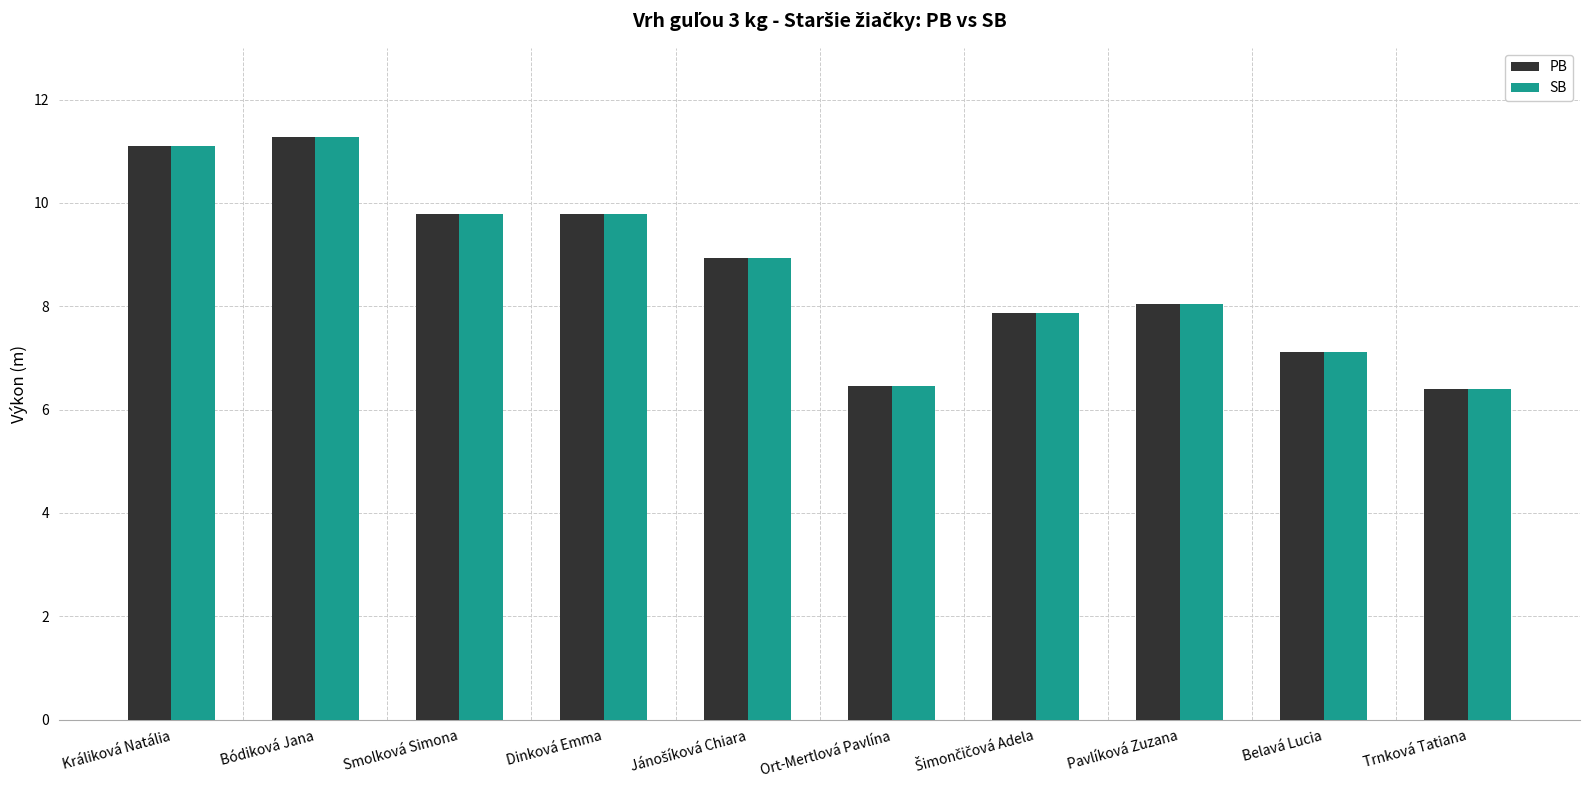

What is the approximate value of PB at Ort-Mertlová Pavlína?

6.5